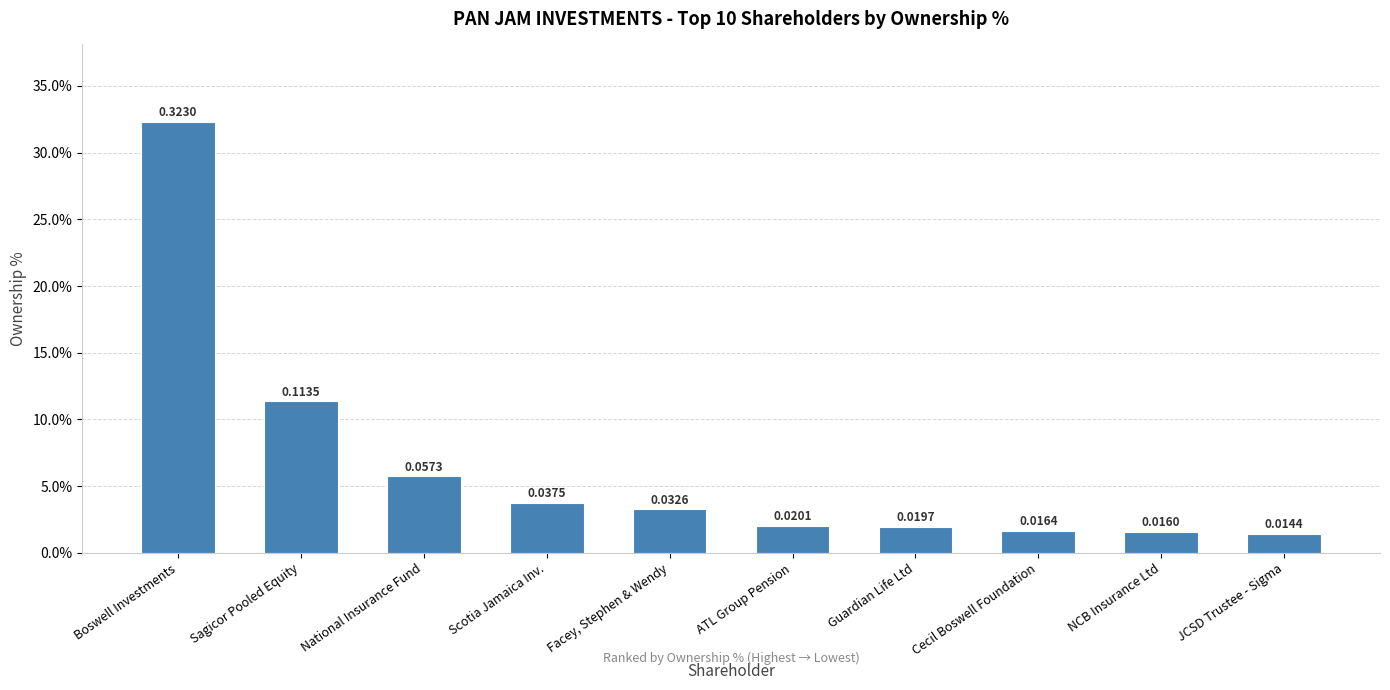

Where is the data nearest to the value 0?

JCSD Trustee - Sigma